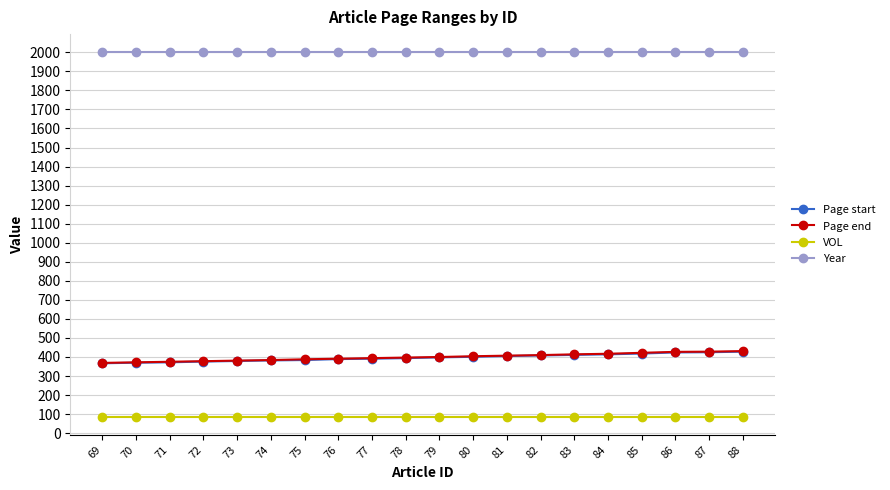

What is the value of the Page start point at the 5th from the left?

379